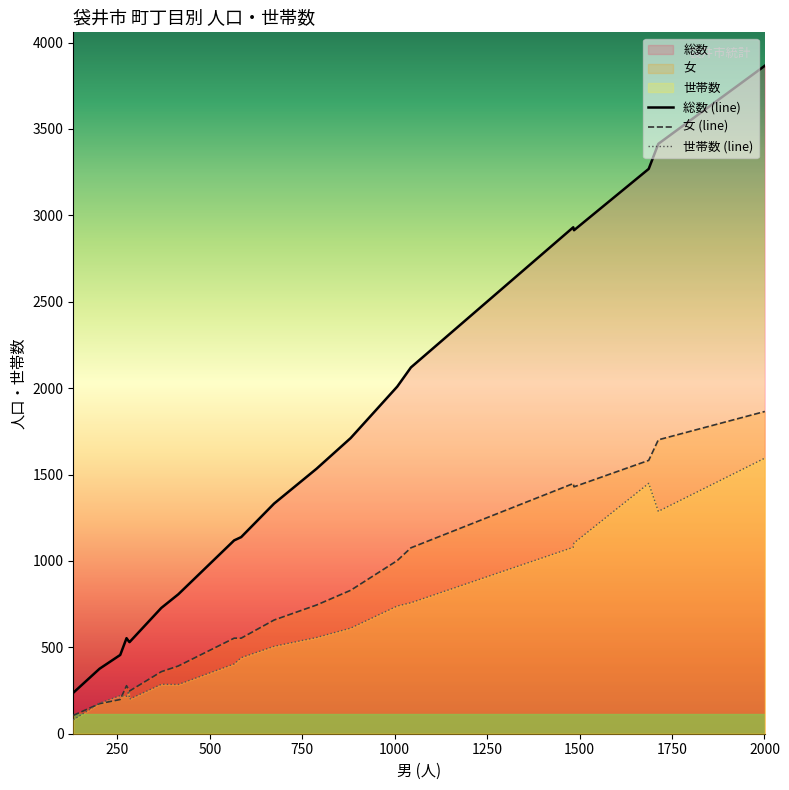

List the series in order of their overall mean, lowest first.

世帯数 (line), 女 (line), 総数 (line)